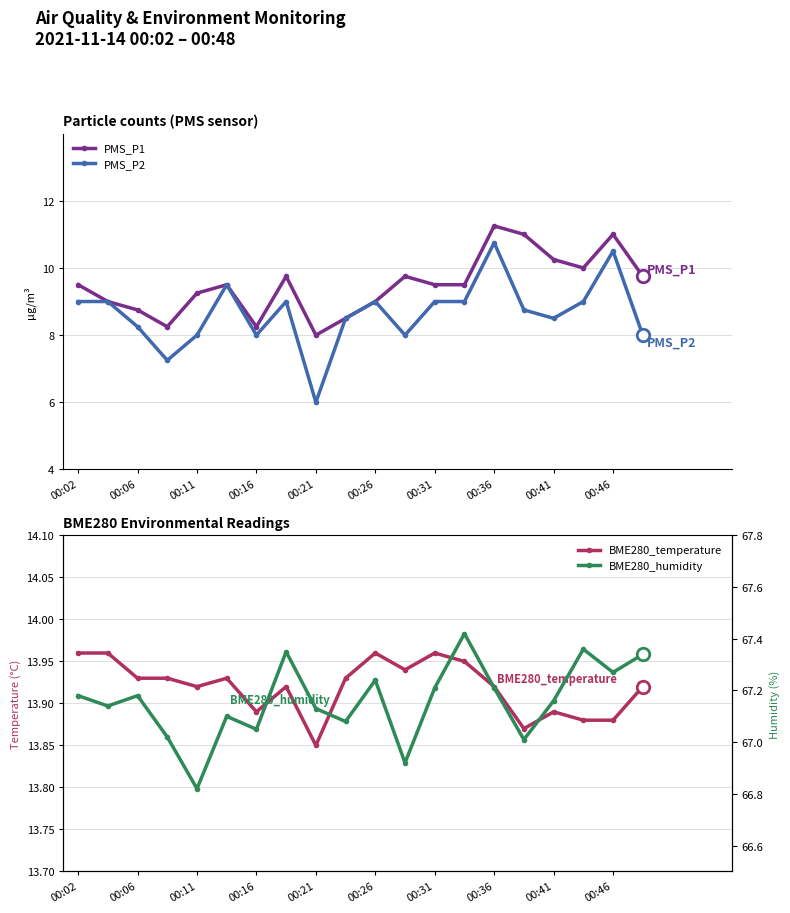

How many lines are shown in the chart?

4